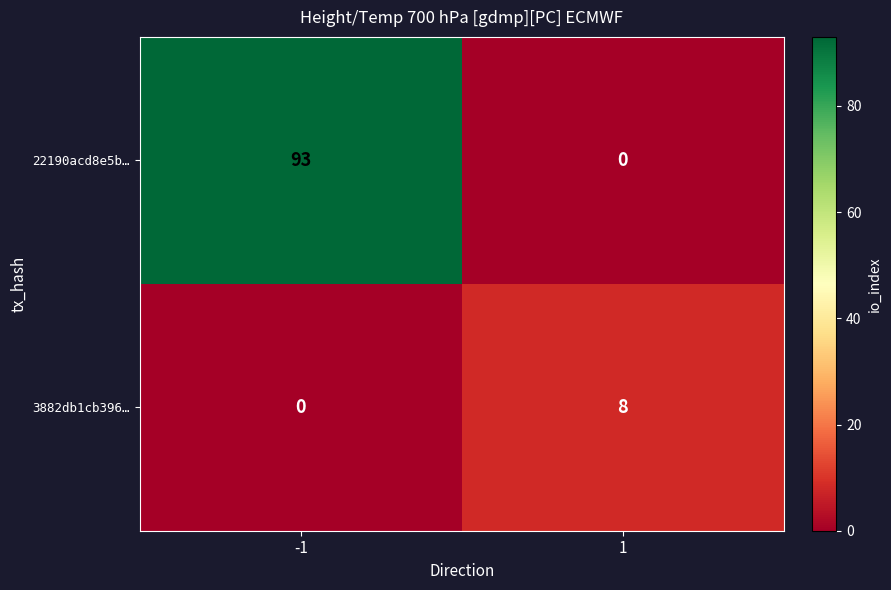

What is the sum of the 3882db1cb396… values at 1 and -1?

8